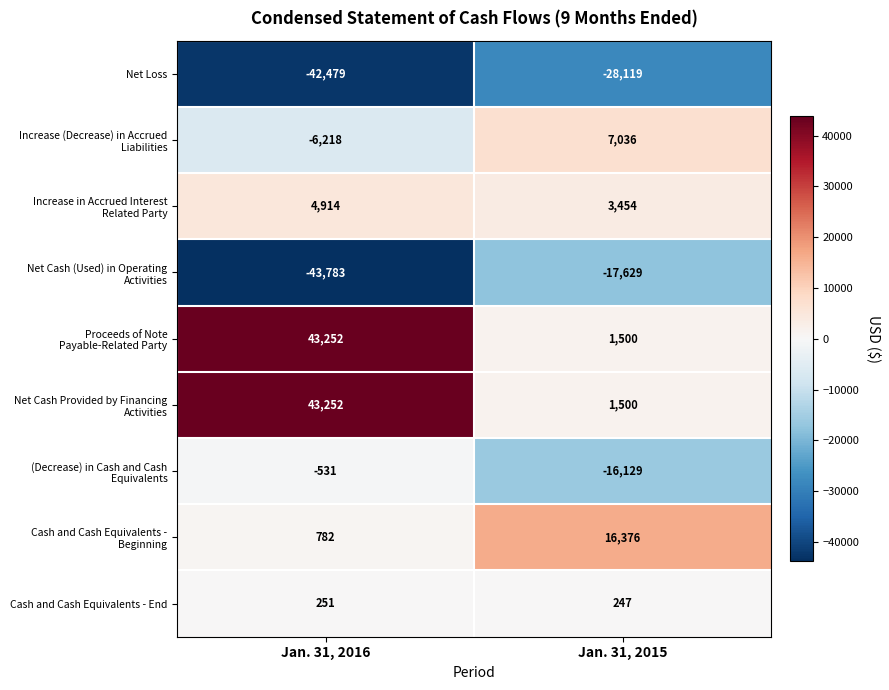

Which label corresponds to the smallest value in the chart?

Jan. 31, 2016